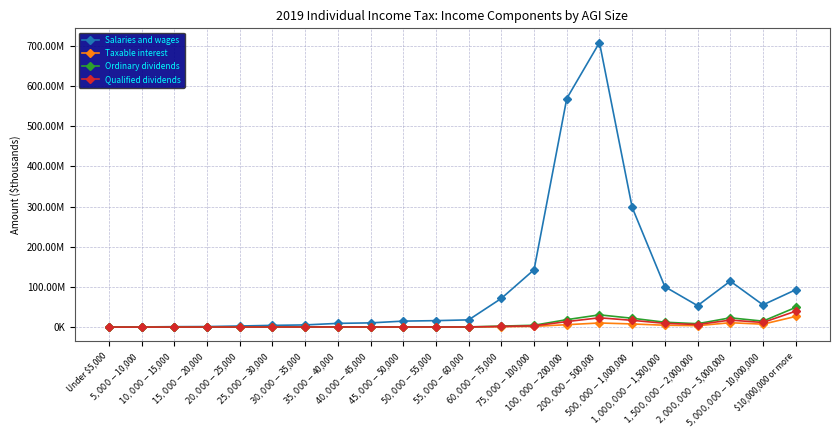

Does the chart have visible grid lines?

Yes